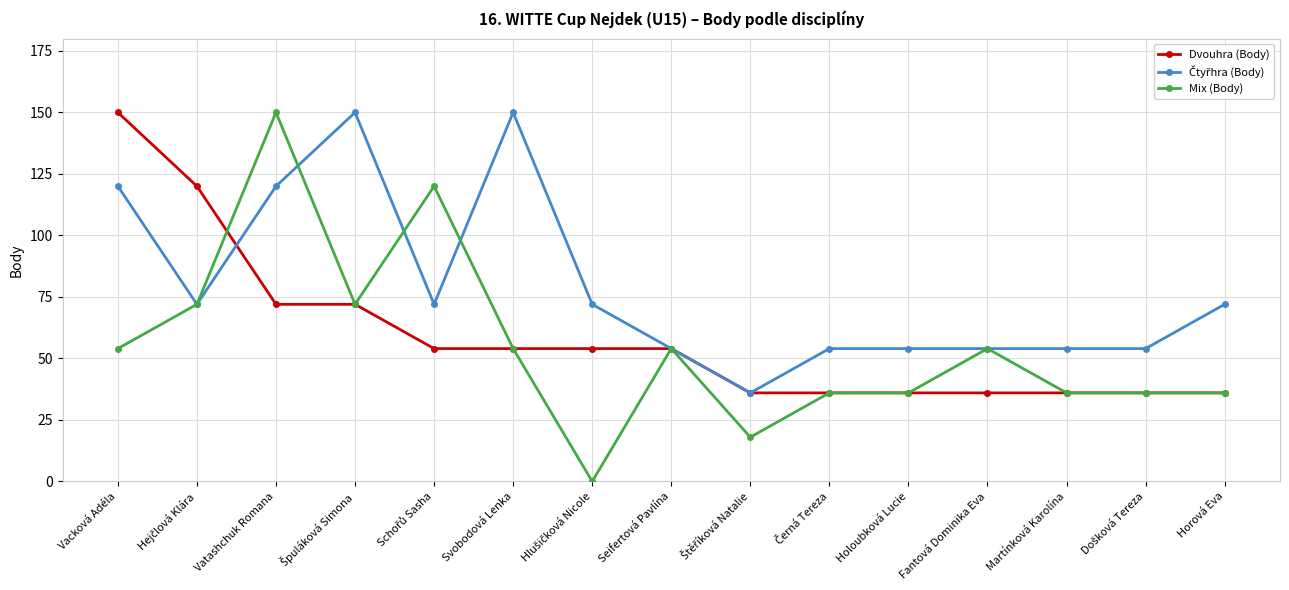

What is the maximum value shown in the chart?

150